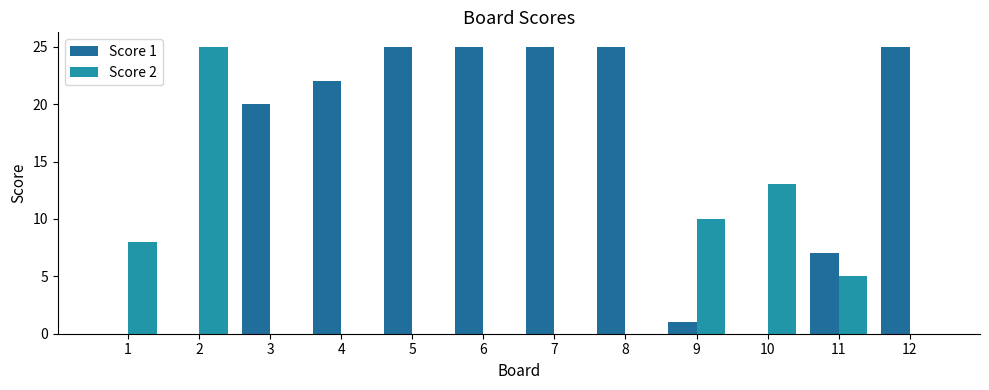

What is the maximum value shown in the chart?

25